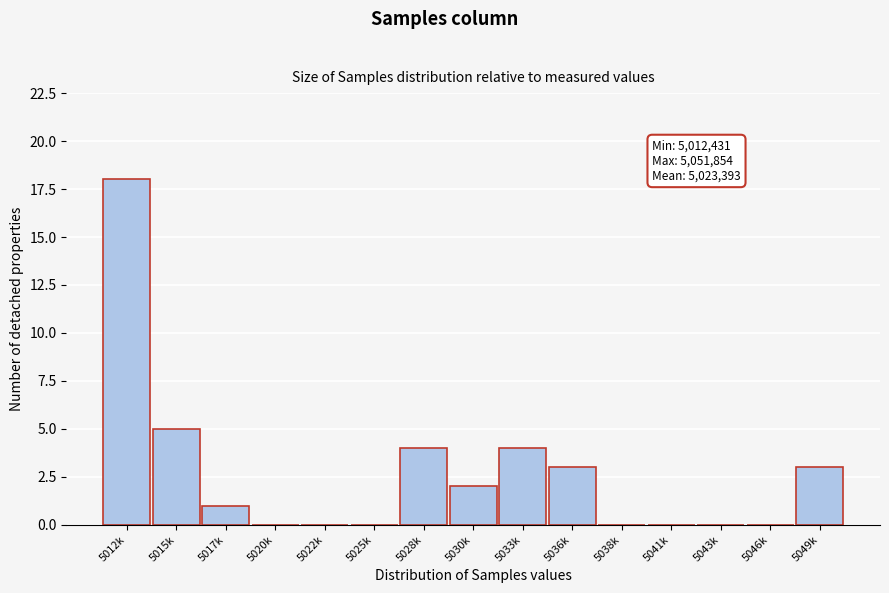

Reading right to left, extract all data points from this chart.

5049k=3	5046k=0	5043k=0	5041k=0	5038k=0	5036k=3	5033k=4	5030k=2	5028k=4	5025k=0	5022k=0	5020k=0	5017k=1	5015k=5	5012k=18